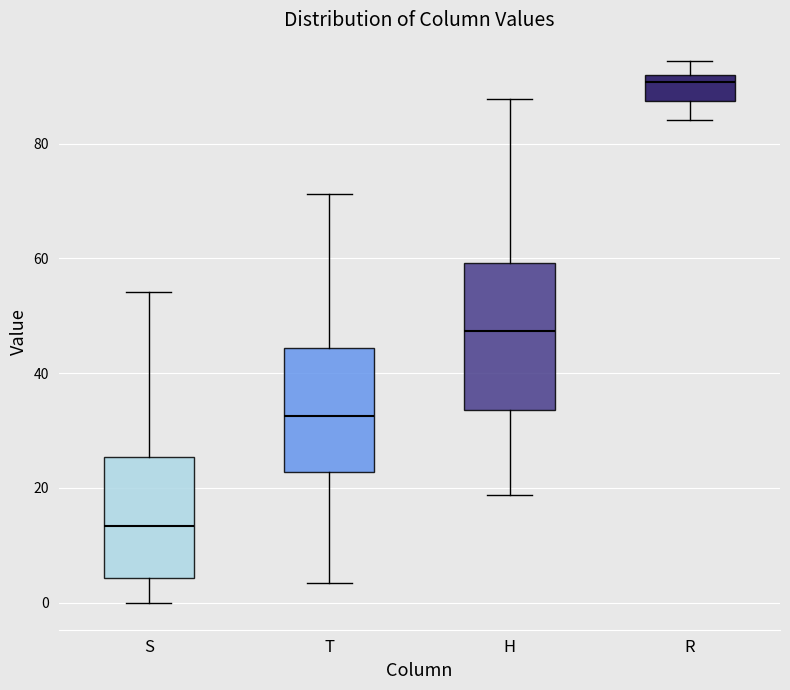

Which box's median line is the lowest?

S